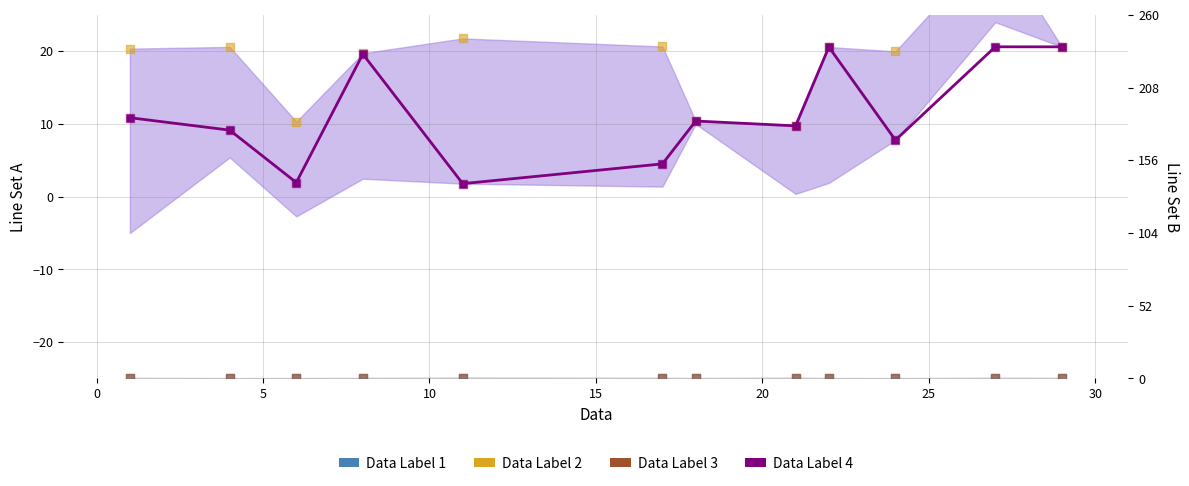

Is the value of Data Label 4 at 10 greater than the value of Data Label 3 at 15?

Yes